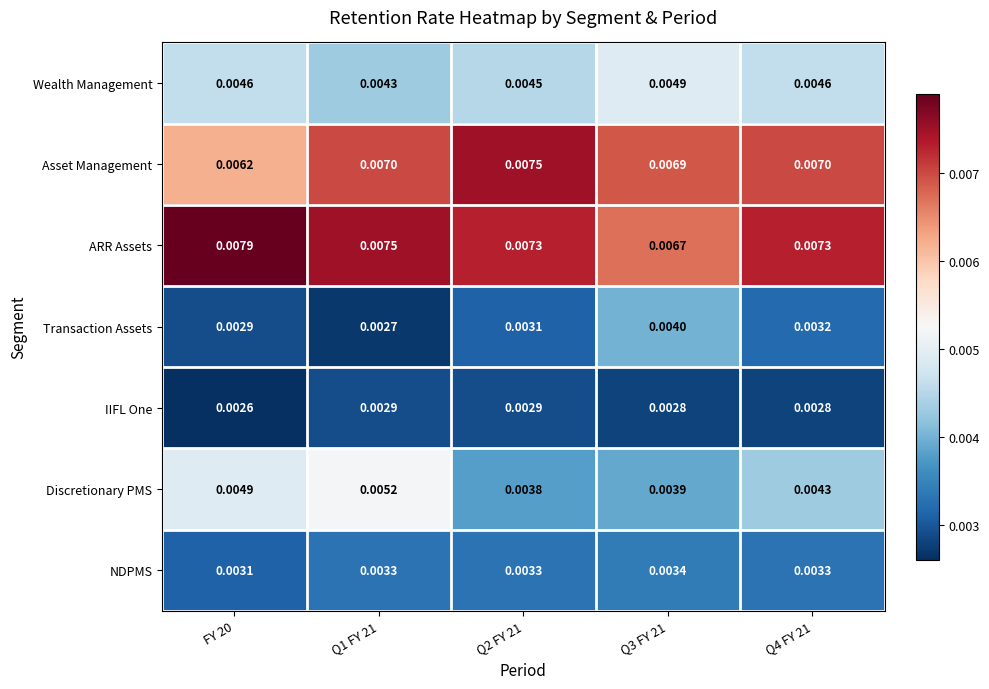

Which label corresponds to the smallest value in the chart?

FY 20